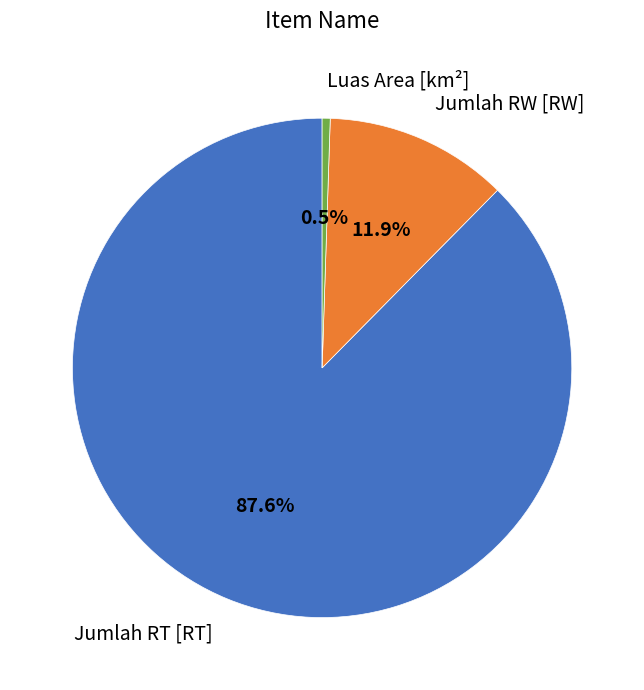

Does any single category account for the majority?

Yes